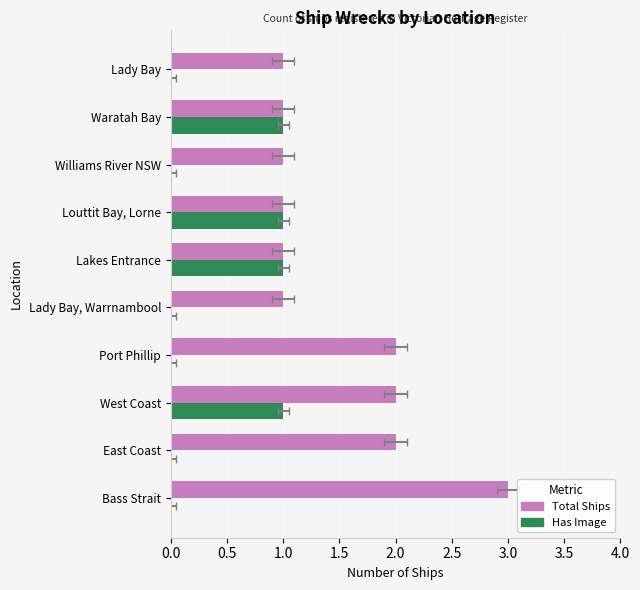

Count the number of data series in this chart.

2